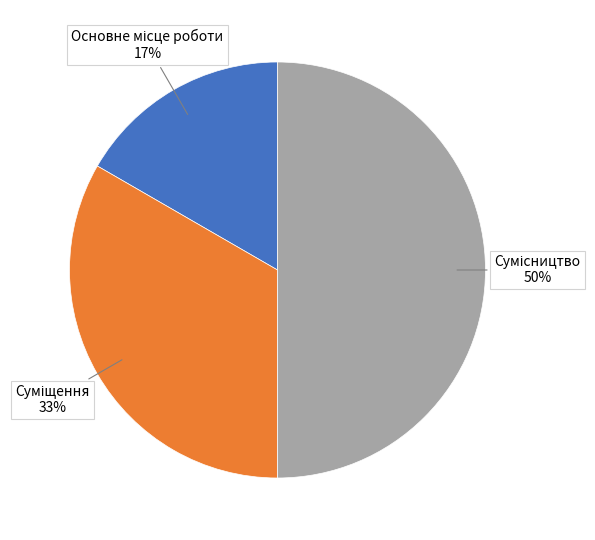

To the nearest percent, what is the average slice percentage?

33%